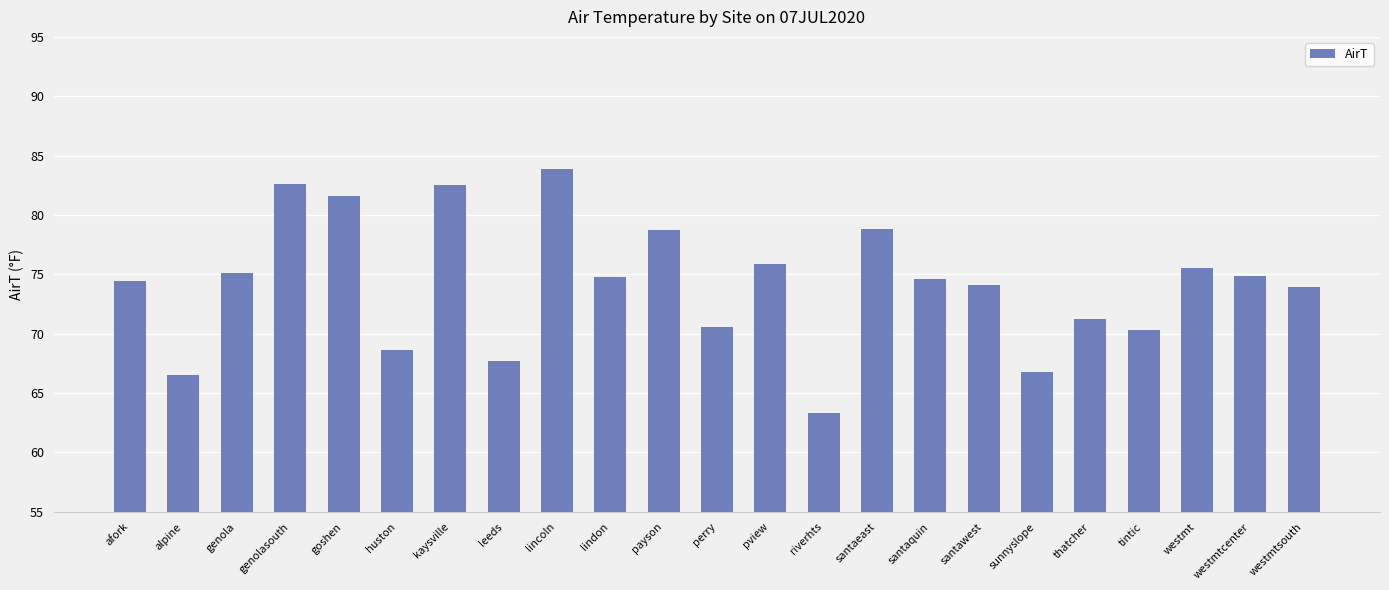

True or false: the data shows 147.7 at kaysville.

False